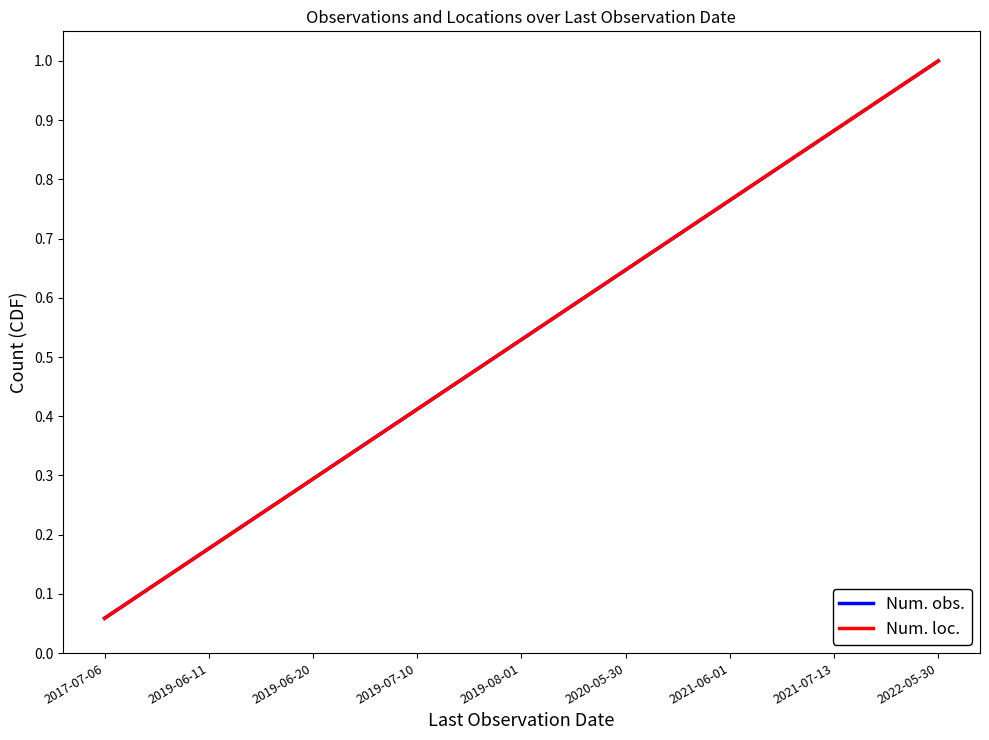

At which label does Num. loc. reach its minimum?

2017-07-06